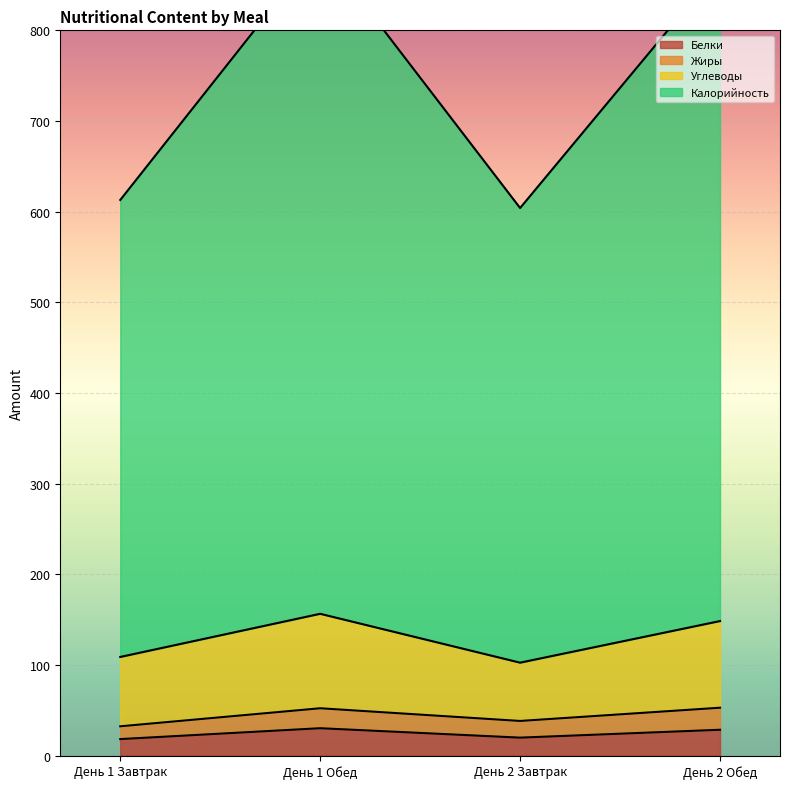

True or false: Белки and Калорийность intersect in this chart.

False